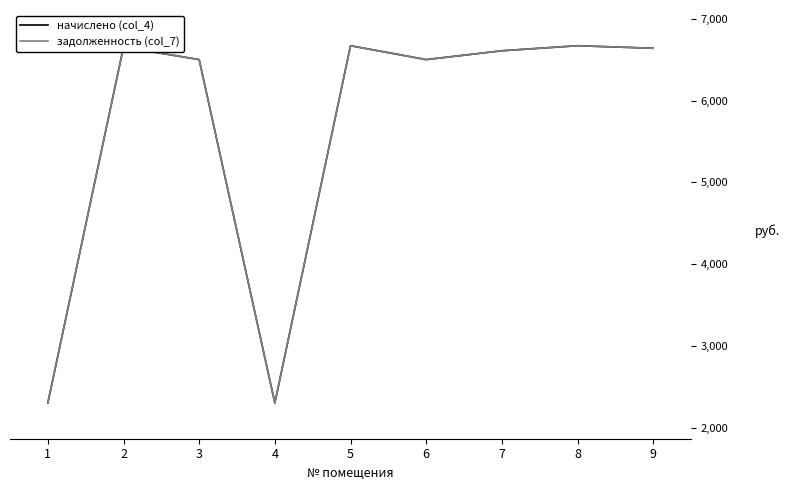

What is the sum of all задолженность (col_7) values?

50857.1